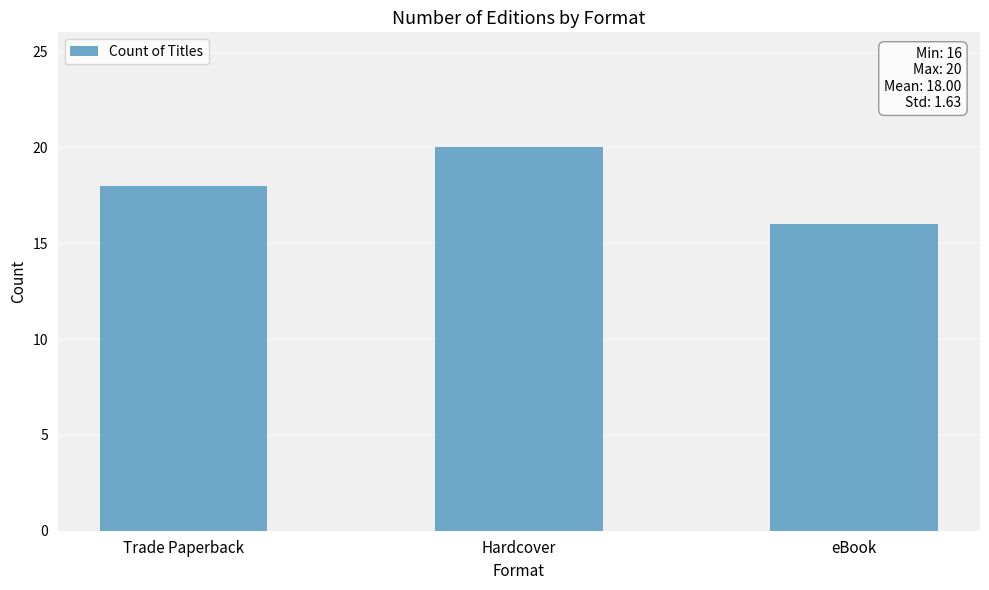

Does the chart contain stacked bars?

No